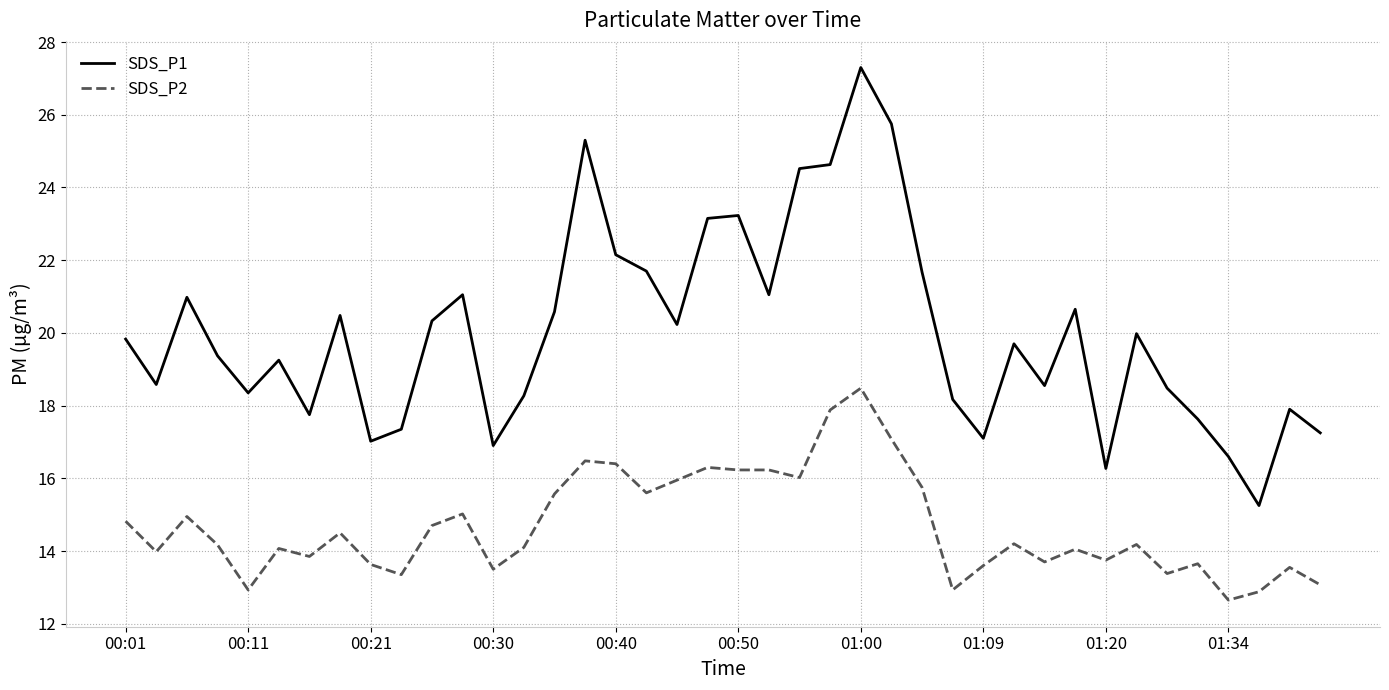

Which series has the largest total across all categories?

SDS_P1